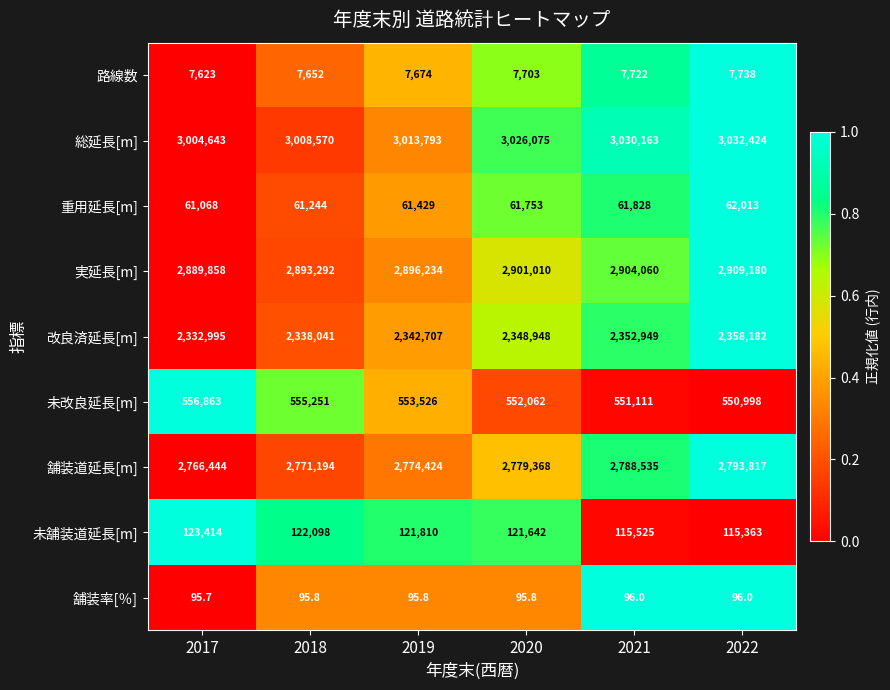

How many series are shown in this chart?

9